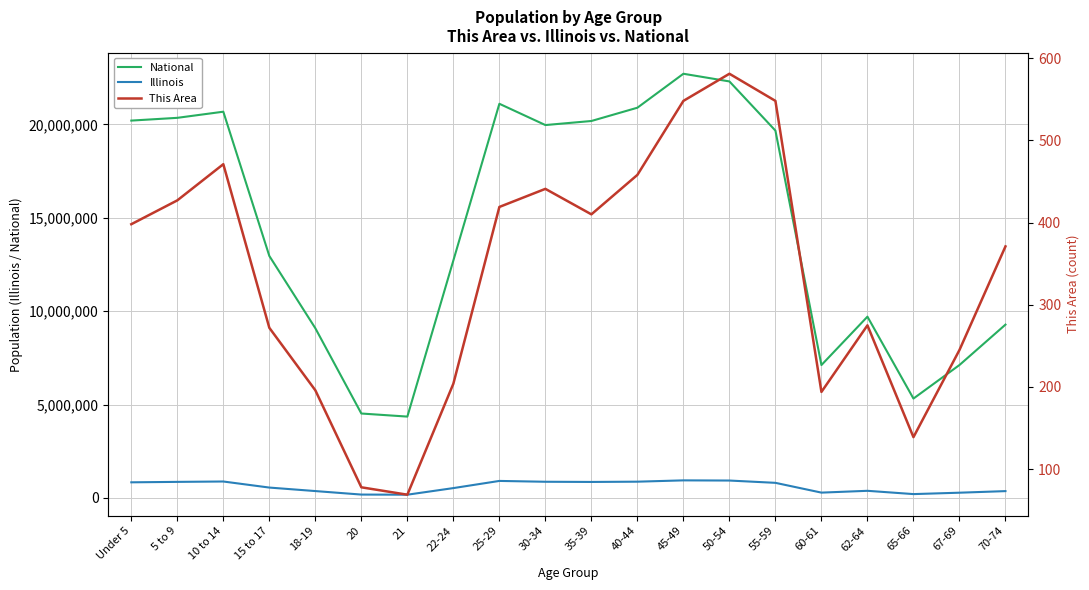

What are all the series names shown in the legend?

National, Illinois, This Area